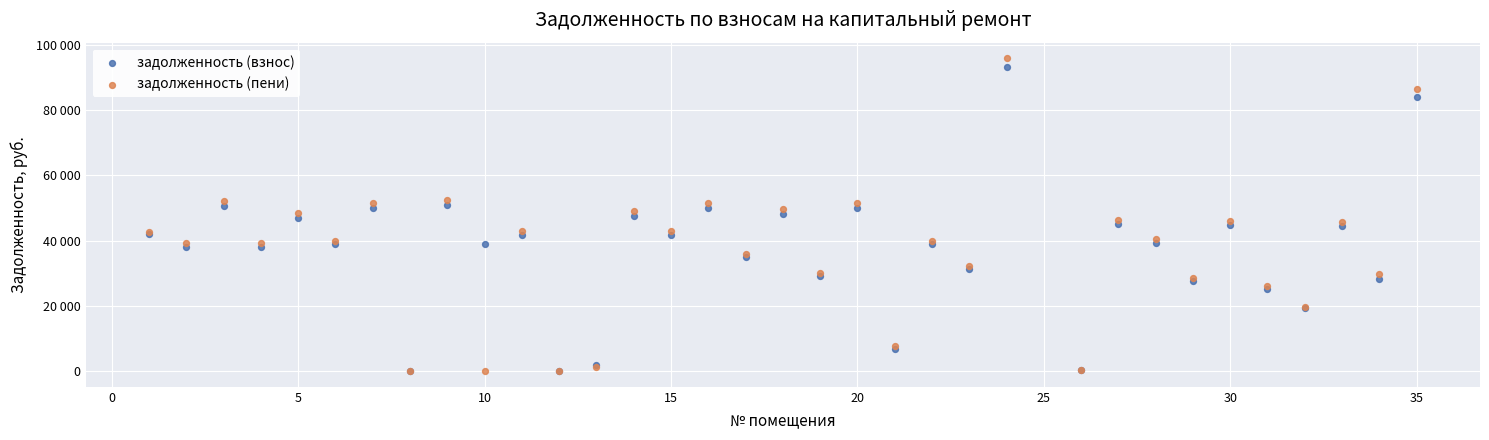

What are all the series names shown in the legend?

задолженность (взнос), задолженность (пени)